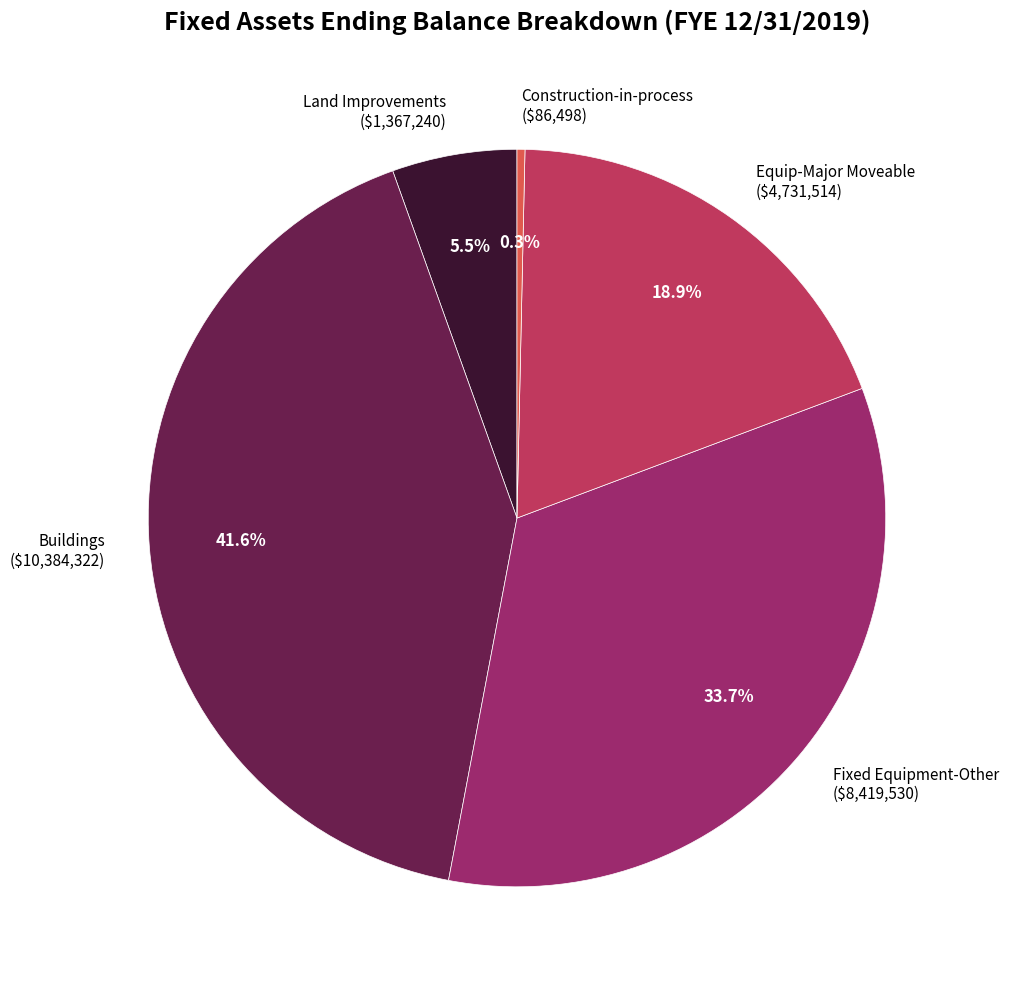

To the nearest percent, what is the difference between the largest and smallest slice percentages?

41%